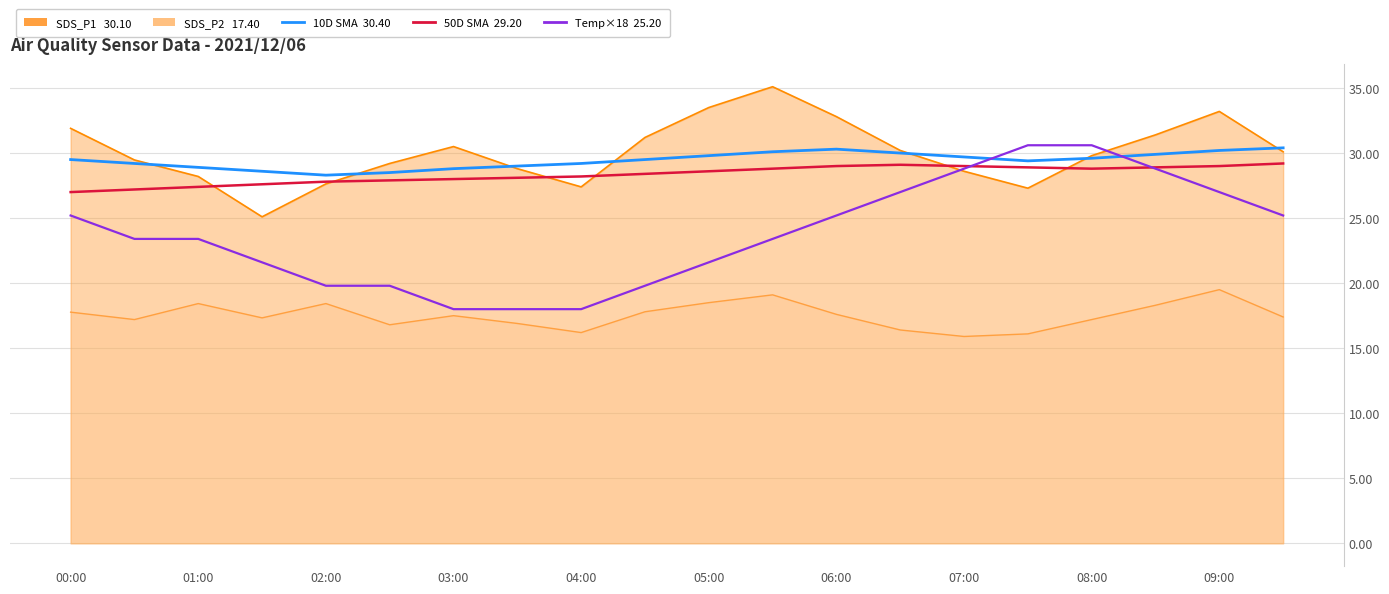

What is the minimum value shown in the chart?

18.0